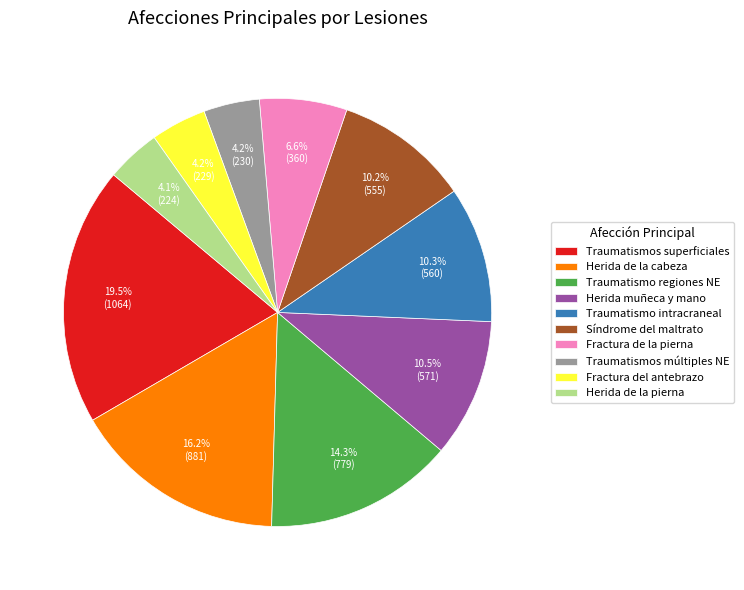

To the nearest percent, what is the combined percentage of Fractura del antebrazo and Herida de la cabeza?

20%